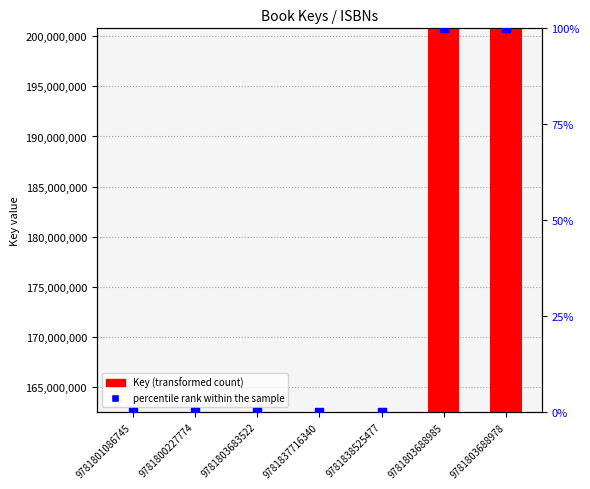

Which series contains the highest Y value?

Key (transformed count)